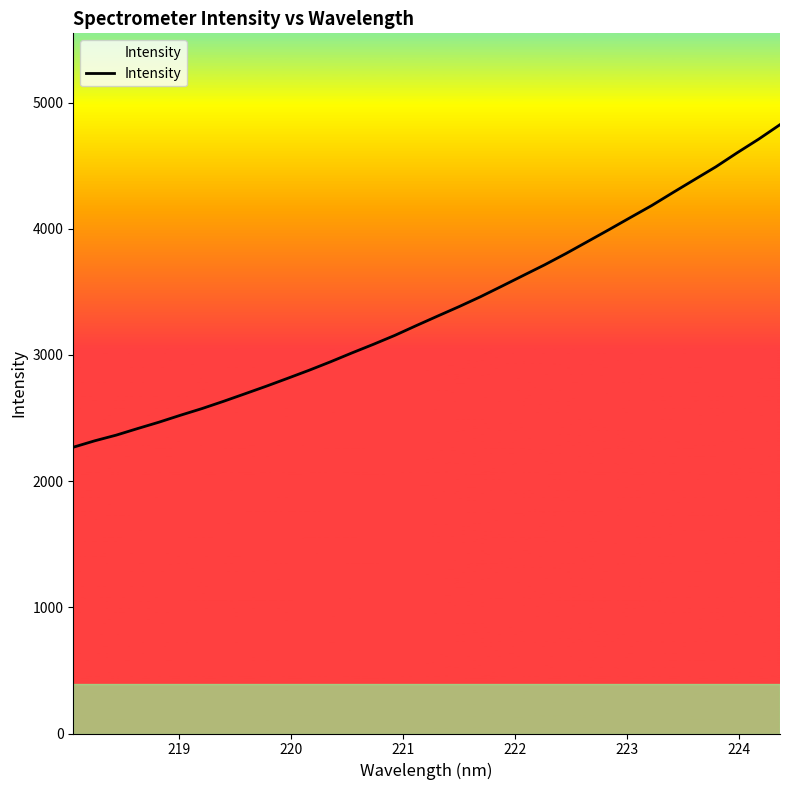

What is the difference between the maximum and minimum values?

2556.4